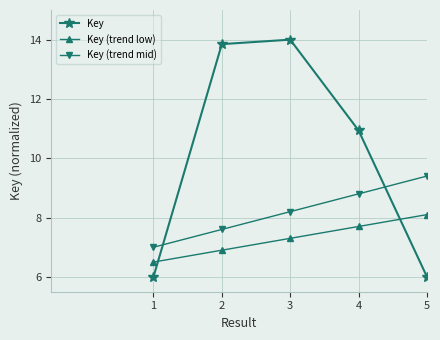

At which label does Key reach its peak?

3